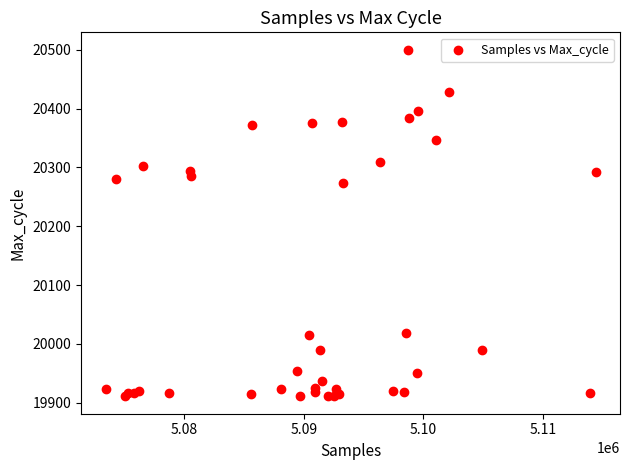

What Y value in the scatter plot is closest to 20205?

20274